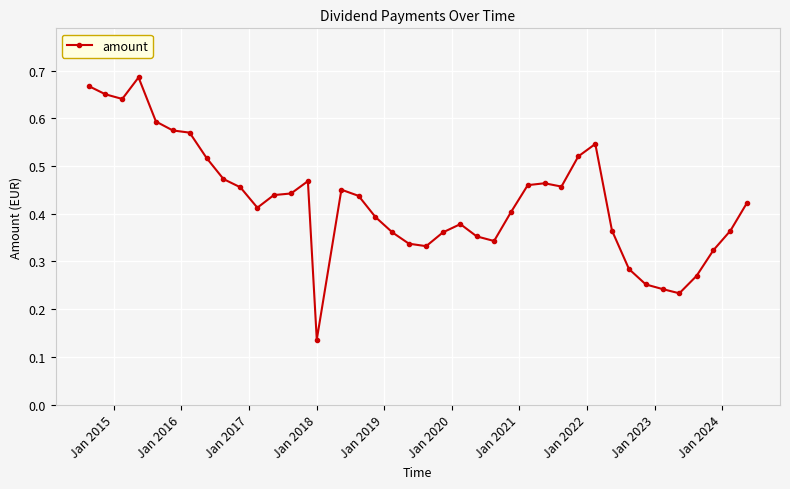

What is the sum of all values?

17.1